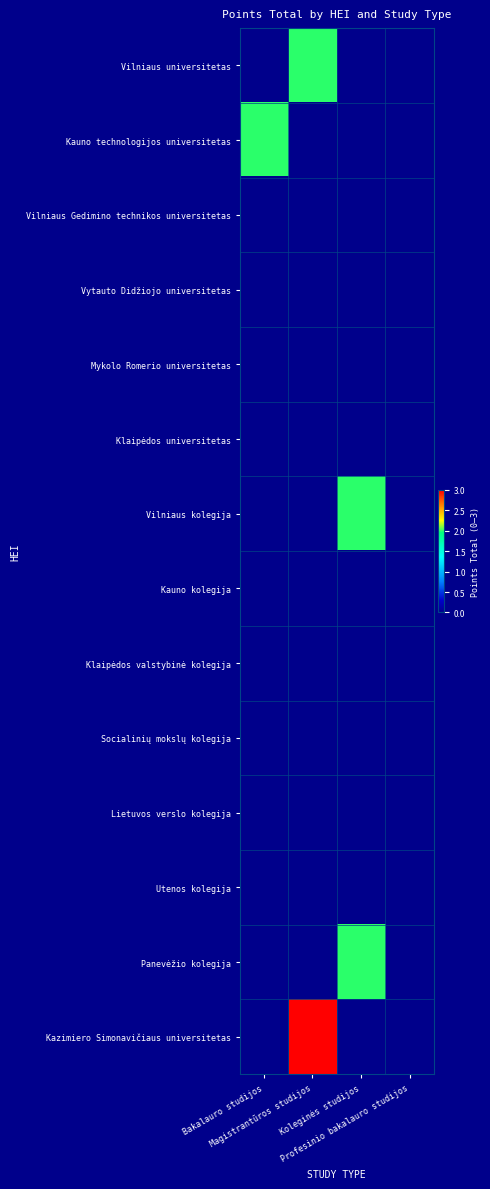

Which label corresponds to the smallest value in the chart?

Bakalauro studijos